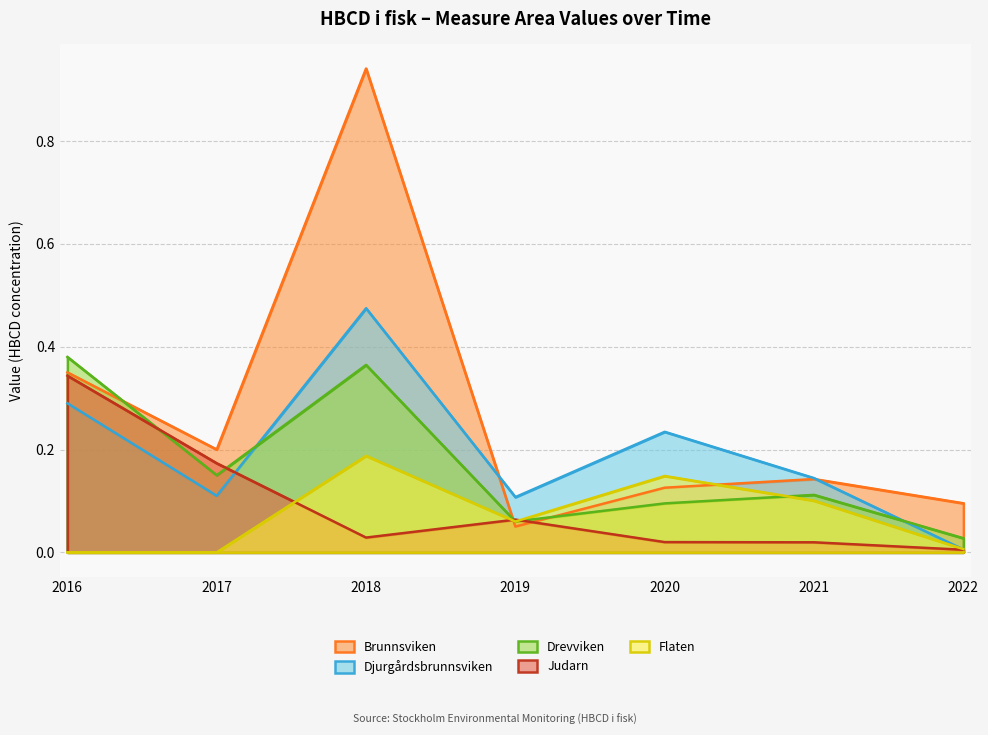

Reading left to right, extract all data points from this chart.

Brunnsviken: 0.3	0.2	0.9	0.1	0.1	0.1	0.1
Djurgårdsbrunnsviken: 0.3	0.1	0.5	0.1	0.2	0.1	0.0
Drevviken: 0.4	0.1	0.4	0.1	0.1	0.1	0.0
Judarn: 0.3	0.2	0.0	0.1	0.0	0.0	0.0
Flaten: 0.0	0.0	0.2	0.1	0.1	0.1	0.0